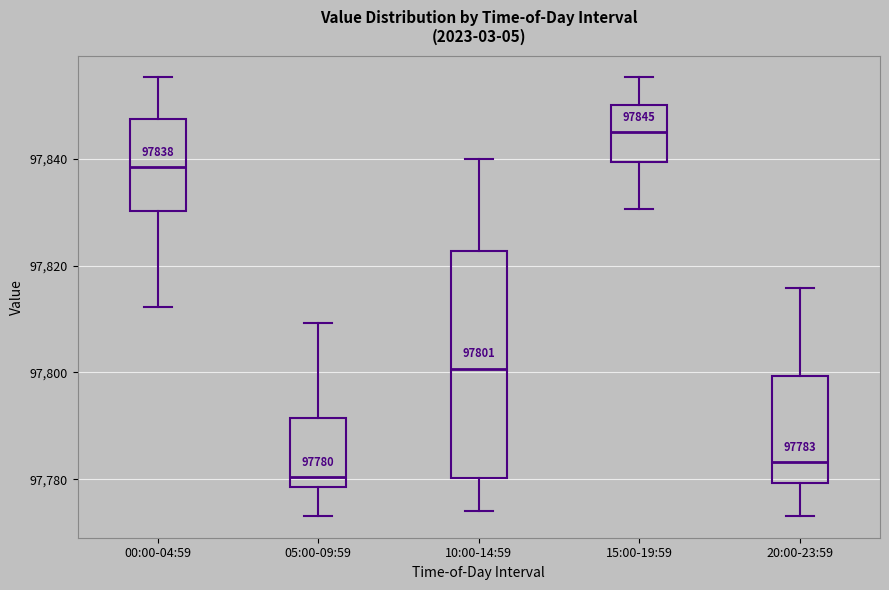

Comparing the boxes themselves (not the whiskers), which one is the tallest?

10:00-14:59